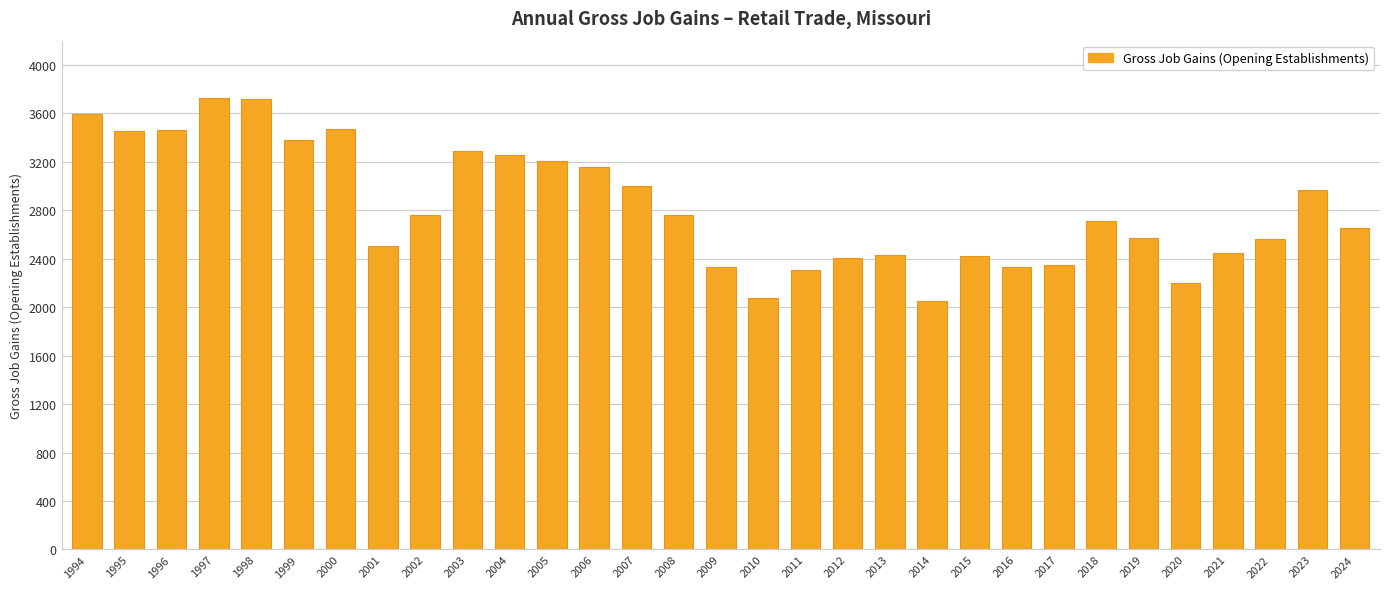

What is the value of the 18th bar from the left?

2304